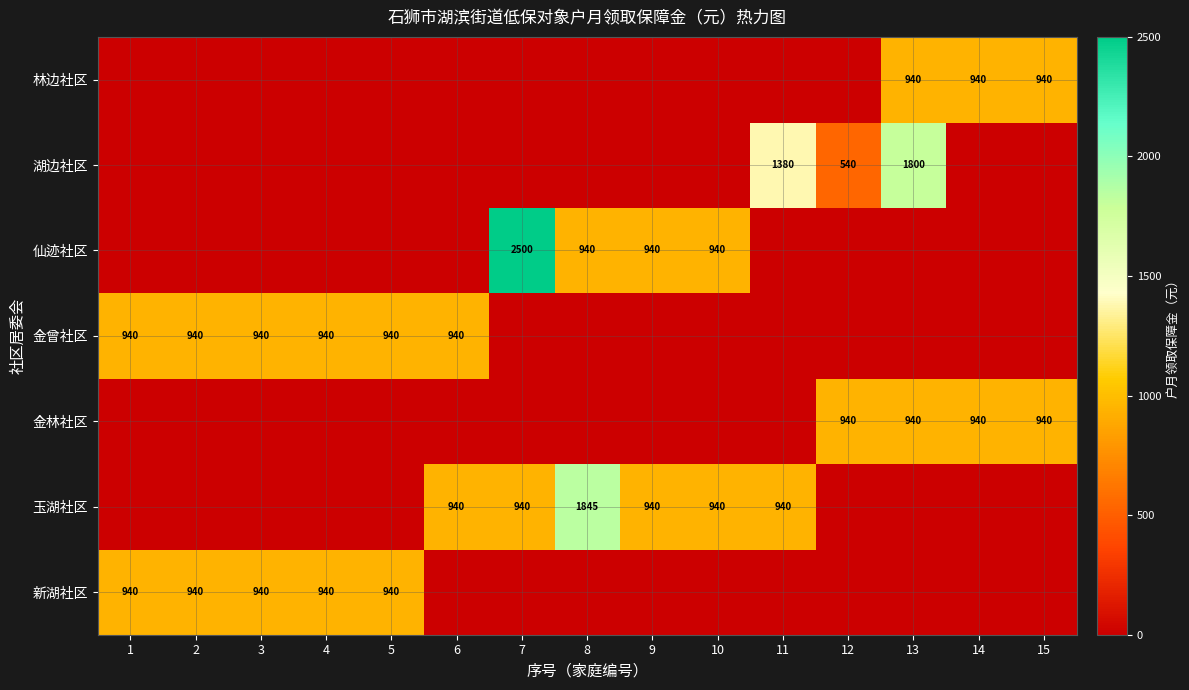

The 新湖社区 series shows 940 at 4. True or false?

True